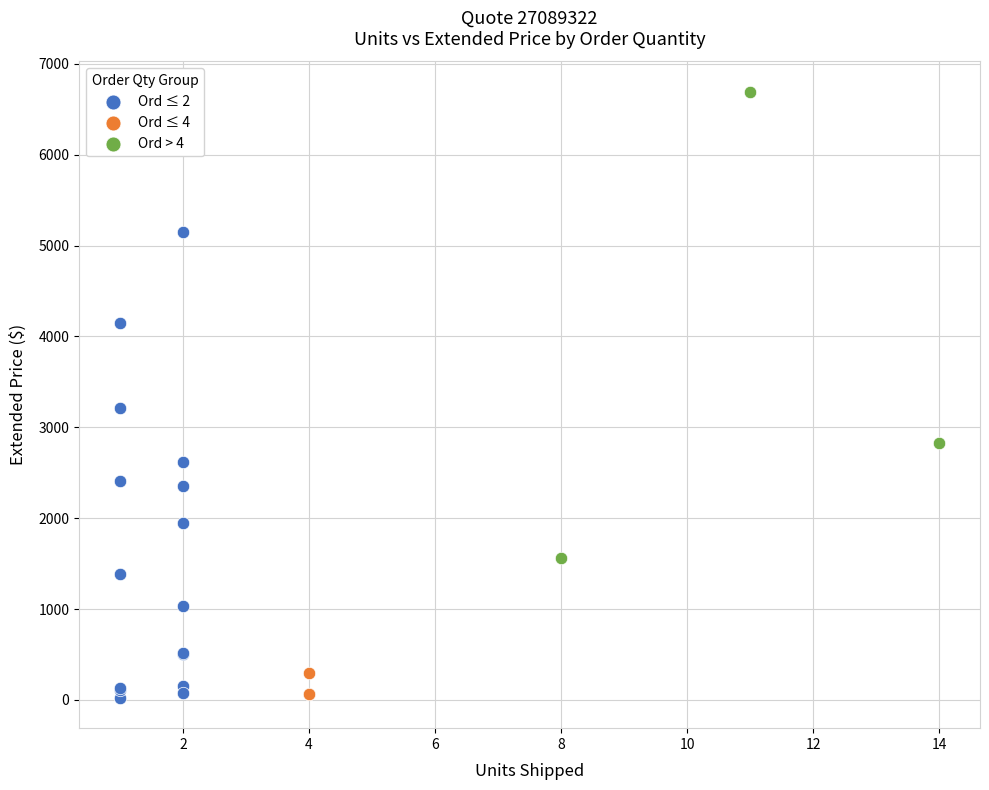

Which series reaches the maximum Y coordinate?

Ord > 4